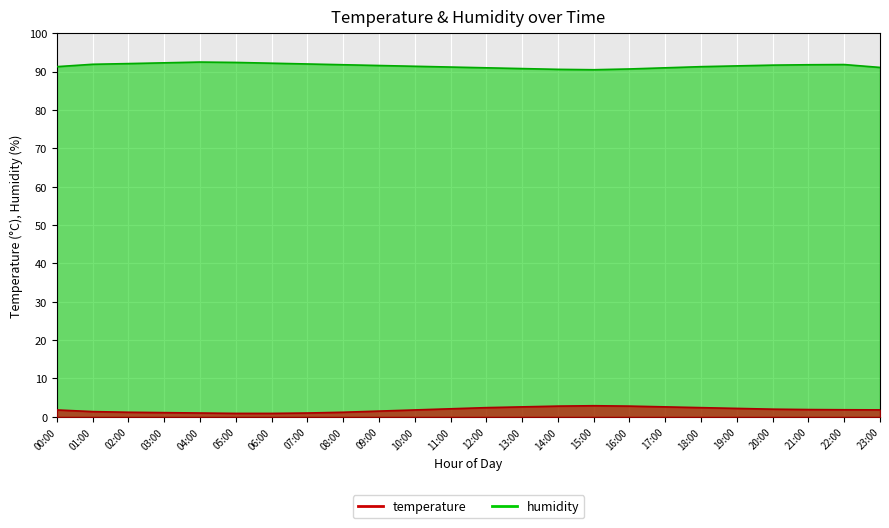

Which category has the highest value across all series?

04:00